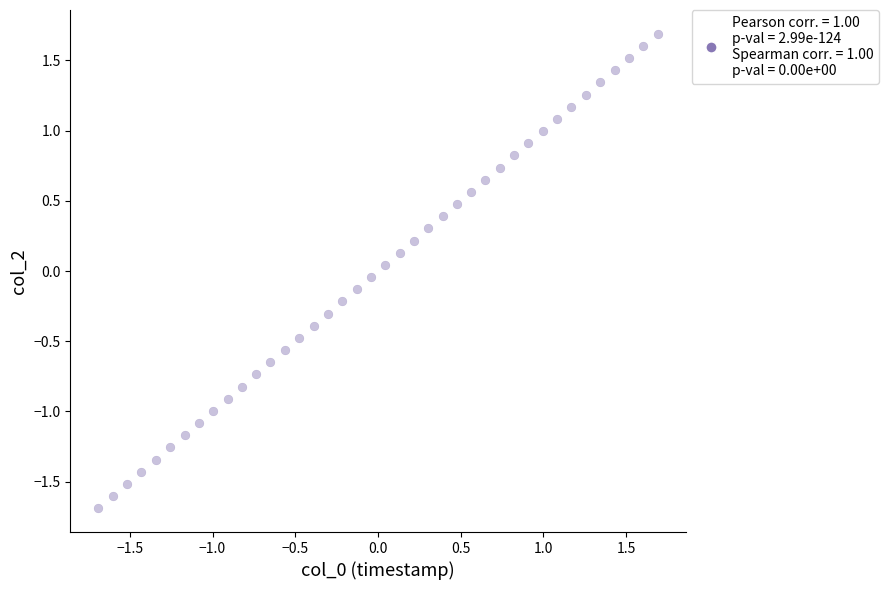

What is the range of Y values (max minus min)?

3.4